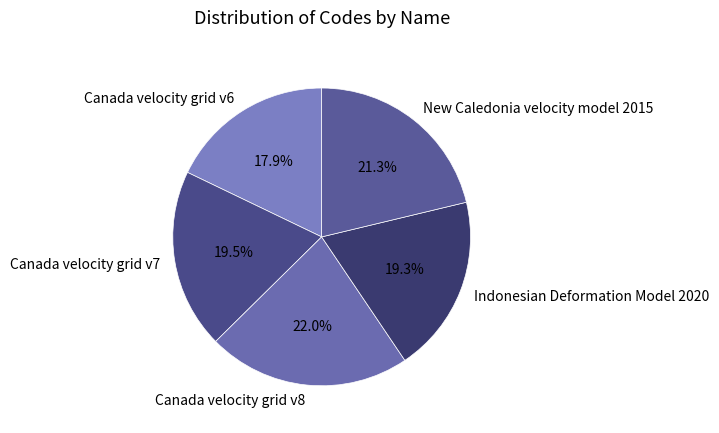

The Canada velocity grid v8 slice represents 22% of the pie. True or false?

True